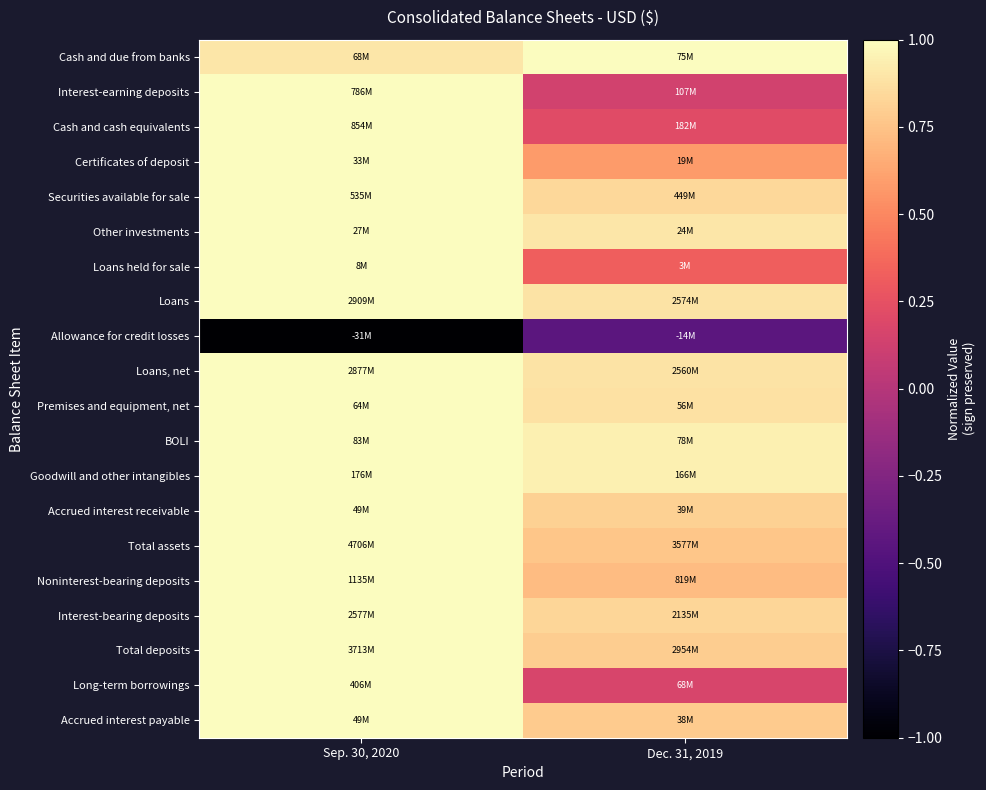

Reading left to right, transcribe all the data shown in this chart.

Cash and due from banks: Sep. 30, 2020=0.9	Dec. 31, 2019=1.0
Interest-earning deposits: Sep. 30, 2020=1.0	Dec. 31, 2019=0.1
Cash and cash equivalents: Sep. 30, 2020=1.0	Dec. 31, 2019=0.2
Certificates of deposit: Sep. 30, 2020=1.0	Dec. 31, 2019=0.6
Securities available for sale: Sep. 30, 2020=1.0	Dec. 31, 2019=0.8
Other investments: Sep. 30, 2020=1.0	Dec. 31, 2019=0.9
Loans held for sale: Sep. 30, 2020=1.0	Dec. 31, 2019=0.3
Loans: Sep. 30, 2020=1.0	Dec. 31, 2019=0.9
Allowance for credit losses: Sep. 30, 2020=-1.0	Dec. 31, 2019=-0.4
Loans, net: Sep. 30, 2020=1.0	Dec. 31, 2019=0.9
Premises and equipment, net: Sep. 30, 2020=1.0	Dec. 31, 2019=0.9
BOLI: Sep. 30, 2020=1.0	Dec. 31, 2019=0.9
Goodwill and other intangibles: Sep. 30, 2020=1.0	Dec. 31, 2019=0.9
Accrued interest receivable: Sep. 30, 2020=1.0	Dec. 31, 2019=0.8
Total assets: Sep. 30, 2020=1.0	Dec. 31, 2019=0.8
Noninterest-bearing deposits: Sep. 30, 2020=1.0	Dec. 31, 2019=0.7
Interest-bearing deposits: Sep. 30, 2020=1.0	Dec. 31, 2019=0.8
Total deposits: Sep. 30, 2020=1.0	Dec. 31, 2019=0.8
Long-term borrowings: Sep. 30, 2020=1.0	Dec. 31, 2019=0.2
Accrued interest payable: Sep. 30, 2020=1.0	Dec. 31, 2019=0.8